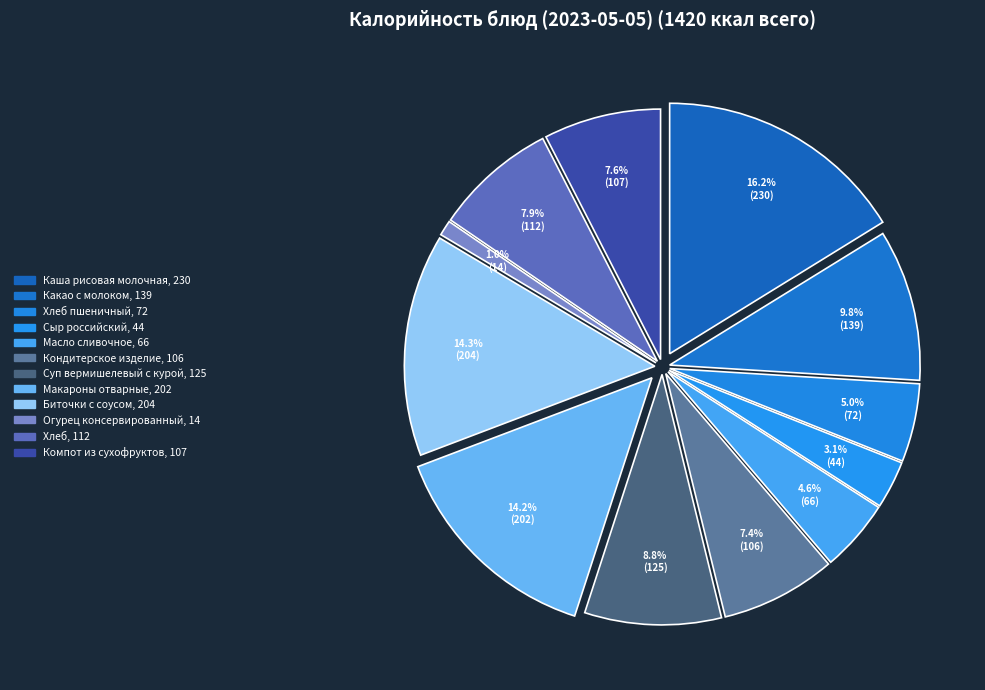

Is it true that Компот из сухофруктов is 22% of the pie?

False